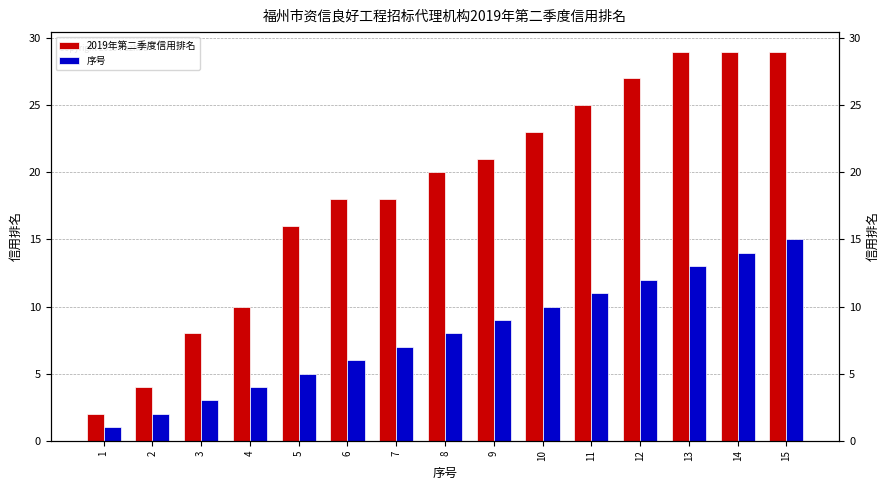

List the series in order of their peak value, lowest first.

序号, 2019年第二季度信用排名